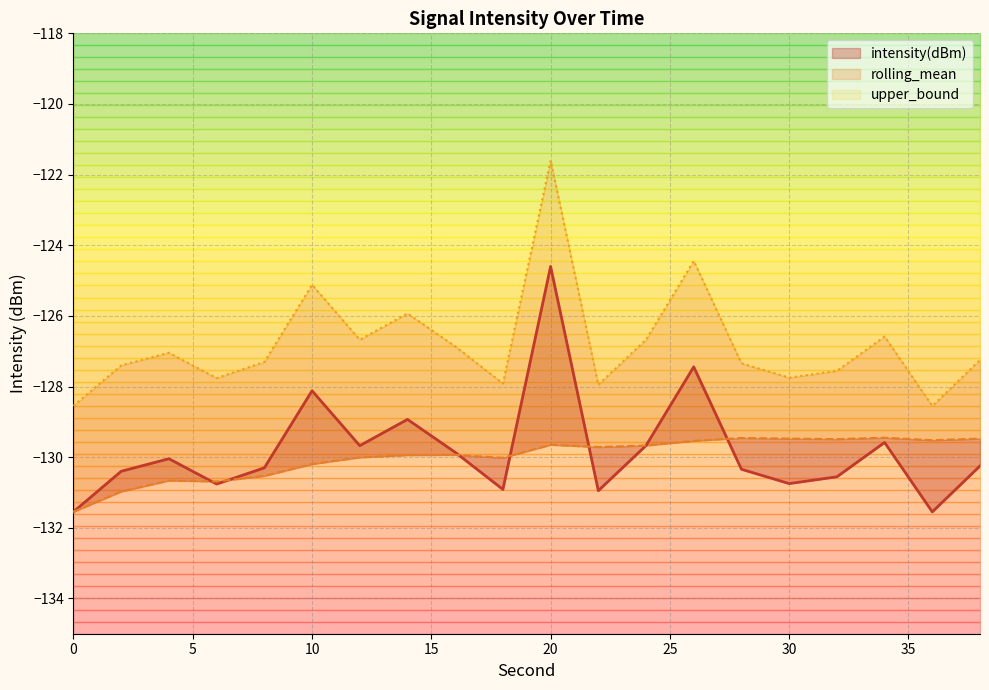

What are all the series names shown in the legend?

intensity(dBm), rolling_mean, upper_bound